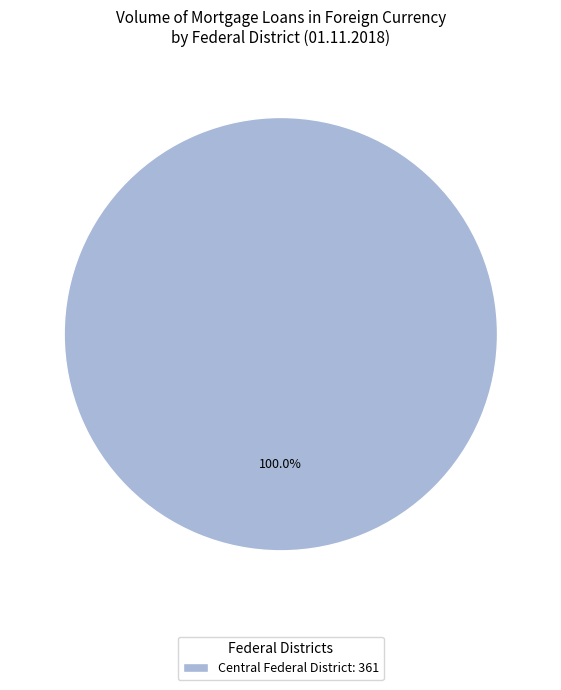

How many slices are in this pie chart?

1